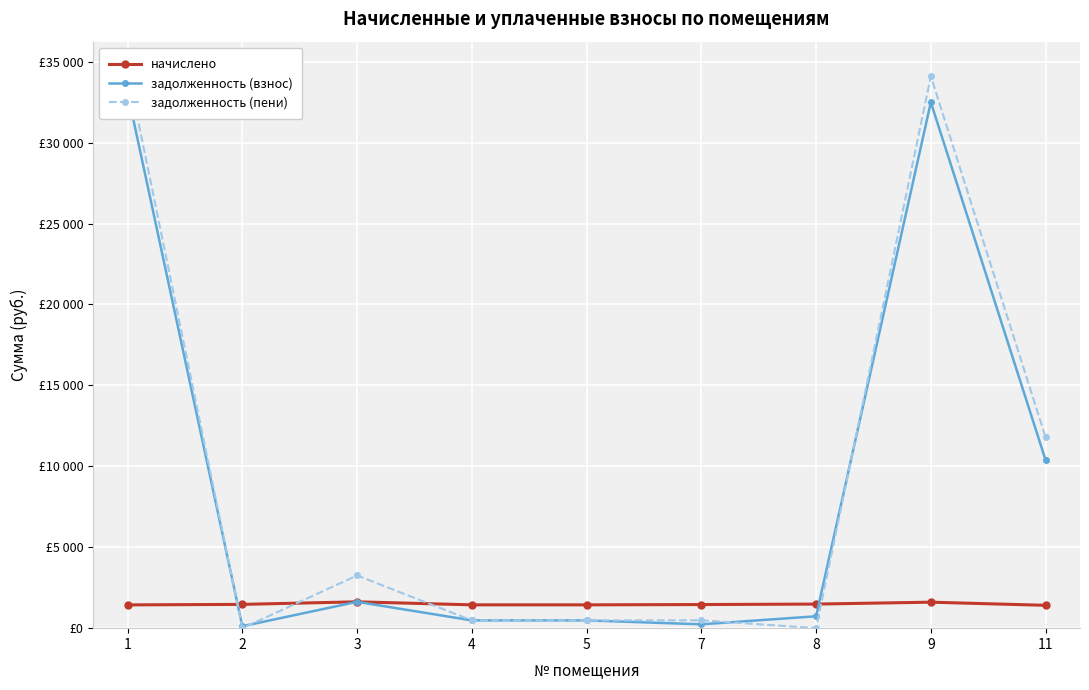

Reading left to right, what are all the values shown in this chart?

начислено: 1=1437.1	2=1470.1	3=1627.7	4=1440.8	5=1440.8	7=1459.1	8=1488.4	9=1605.7	11=1411.4
задолженность (взнос): 1=33076.1	2=119.0	3=1627.7	4=480.2	5=480.2	7=238.1	8=734.2	9=32497.1	11=10386.5
задолженность (пени): 1=34513.2	2=0.0	3=3255.4	4=480.2	5=480.2	7=486.4	8=0.0	9=34102.8	11=11797.9